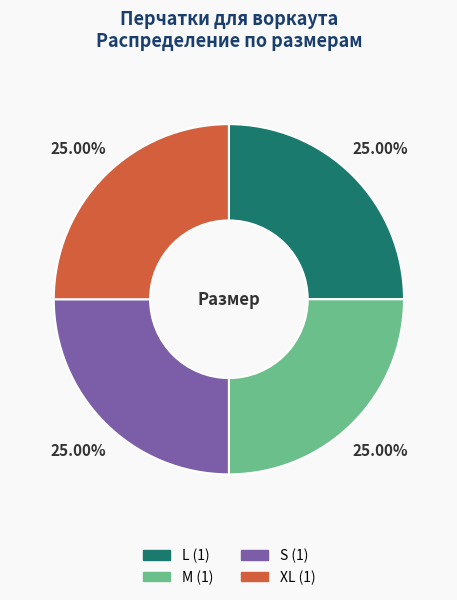

What percentage is the S slice, to the nearest percent?

25%